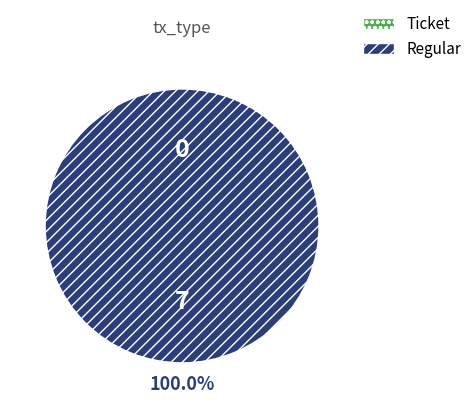

Rank the categories by value from lowest to highest.

Ticket, Regular